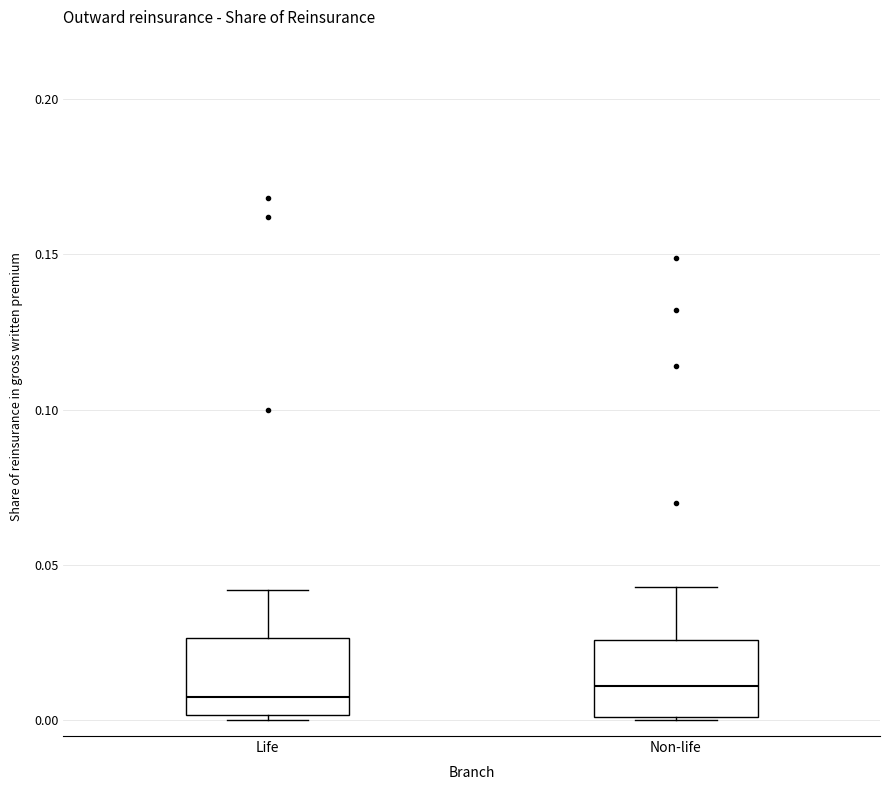

Reading left to right, transcribe this box plot: for each box, give where its median line is, the range the box spans, and where its two whiskers end, as read against the y-axis. The values are not printed on the chart, so give them approximately, as read against the axis.

Life: median 0.010, box 0.000 to 0.025, whiskers 0.000 (just below the box's lower edge) to 0.040
Non-life: median 0.010, box 0.000 to 0.025, whiskers 0.000 to 0.045